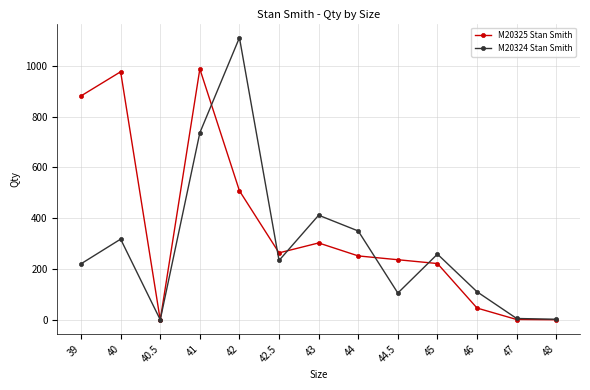

Is this an area chart (filled region under the line)?

No